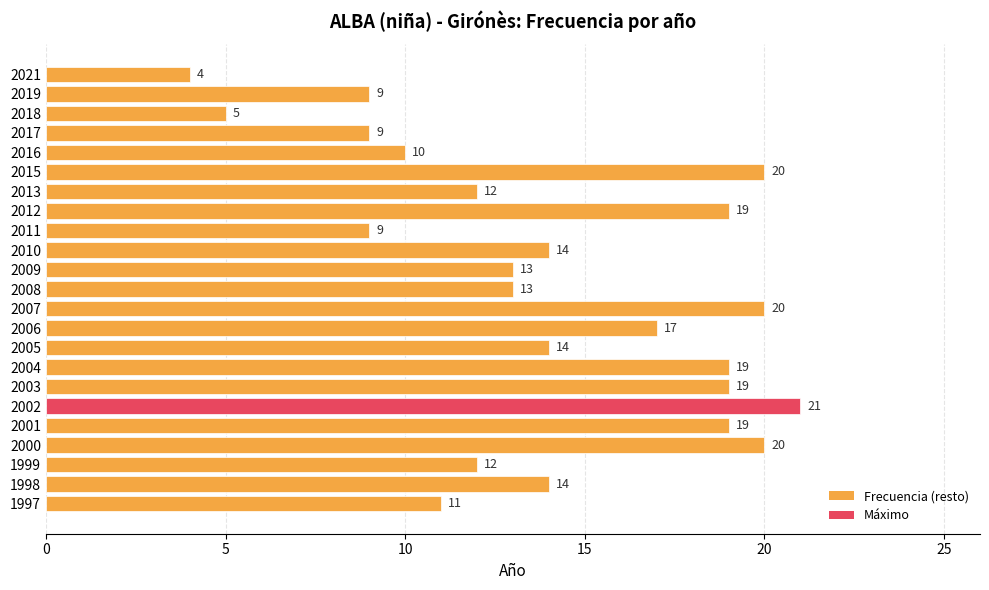

Is it true that the value at 2019 is 9?

True